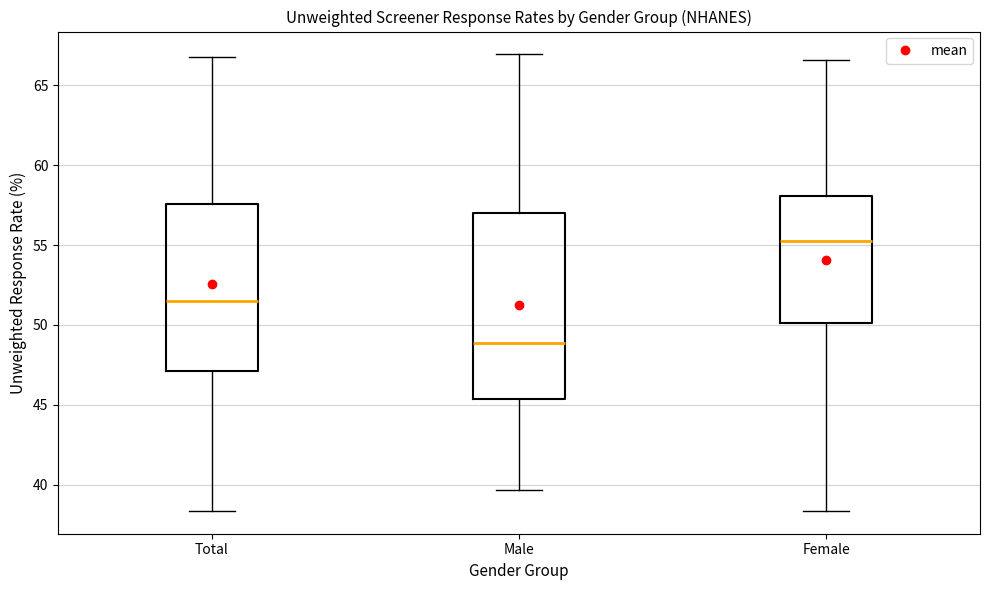

Which box has the highest median line?

Female